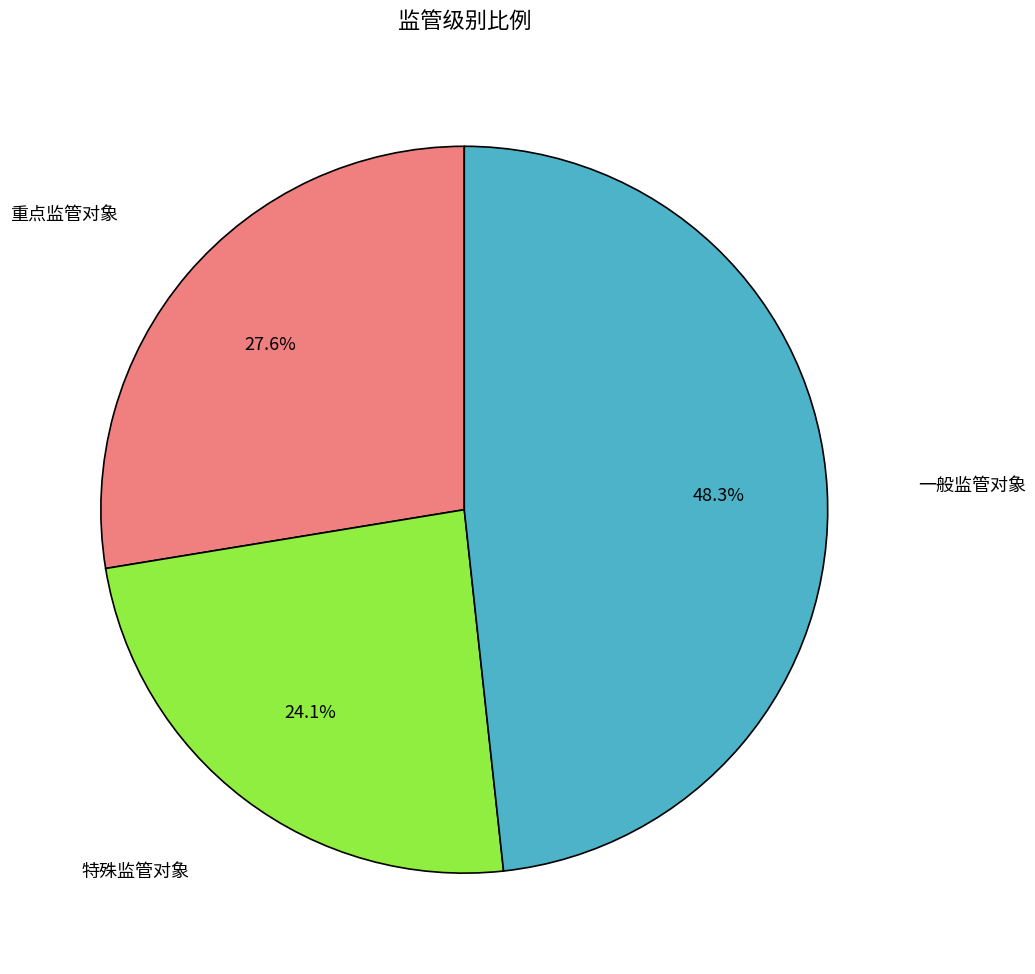

The 一般监管对象 slice represents 48% of the pie. True or false?

True